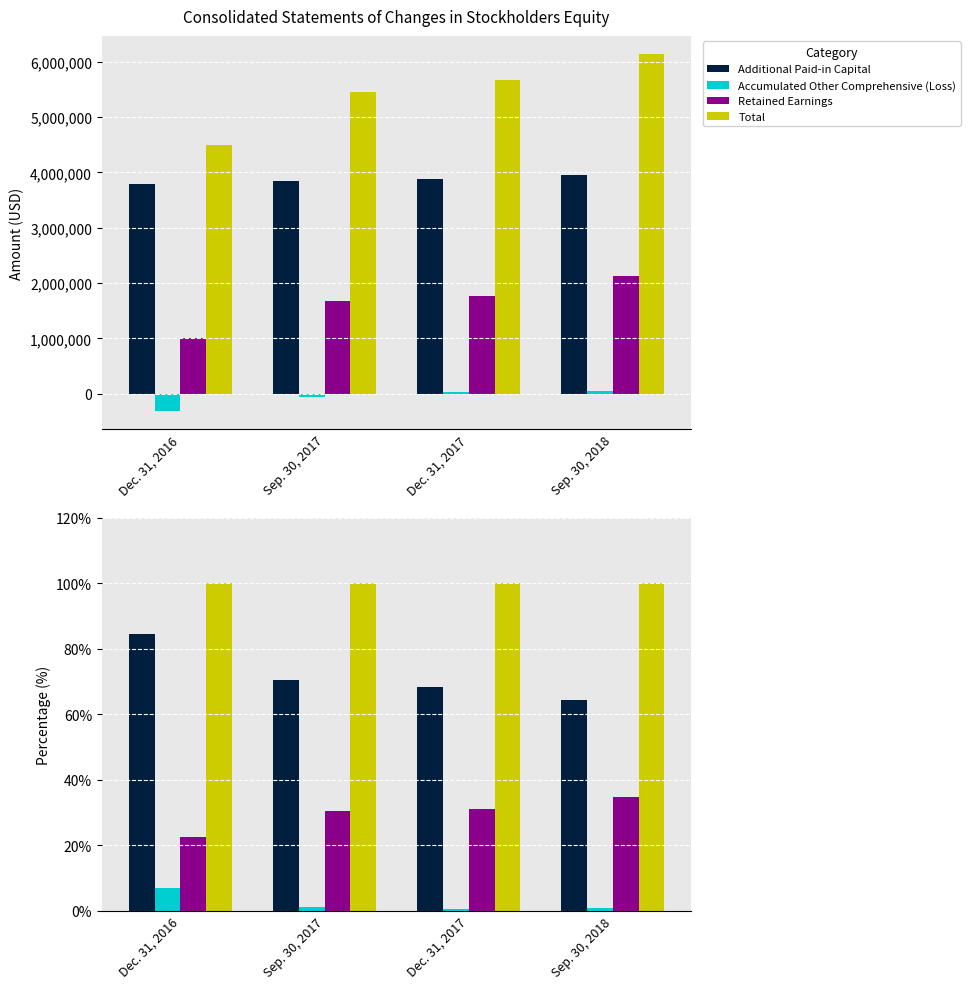

What is the spread (max minus min) of values at Dec. 31, 2016?

93.0